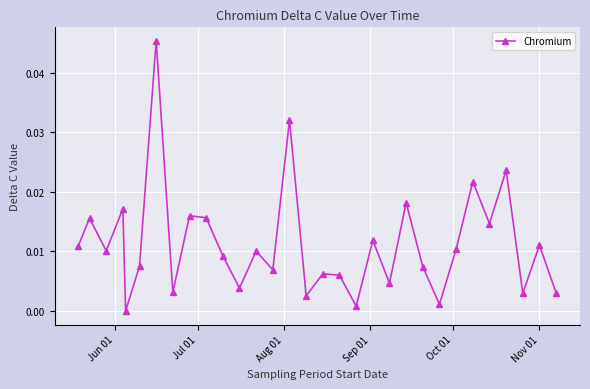

How many values are above zero?

30